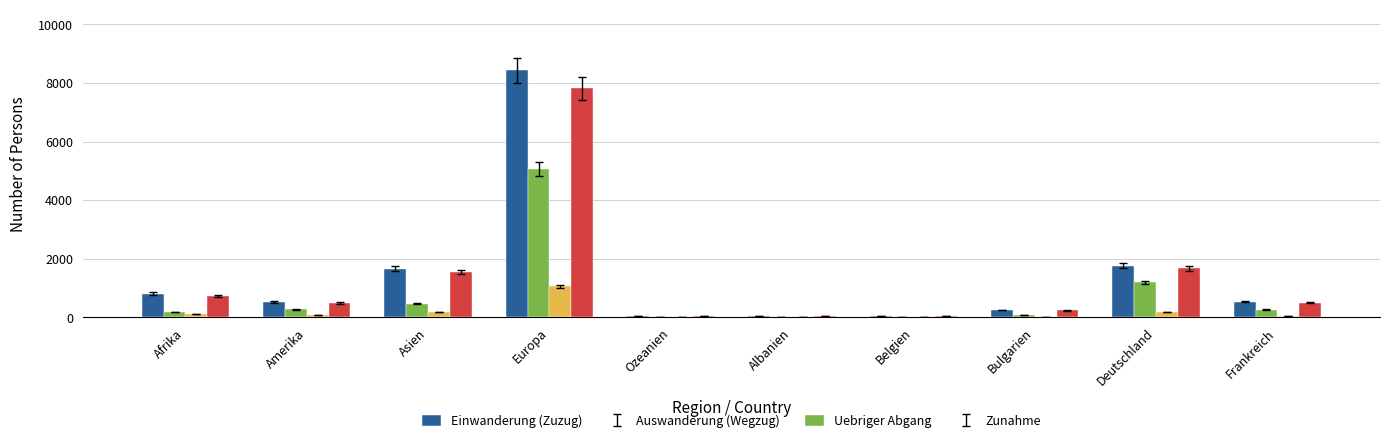

Is the value of Einwanderung (Zuzug) at Frankreich greater than the value of Zunahme at Bulgarien?

Yes